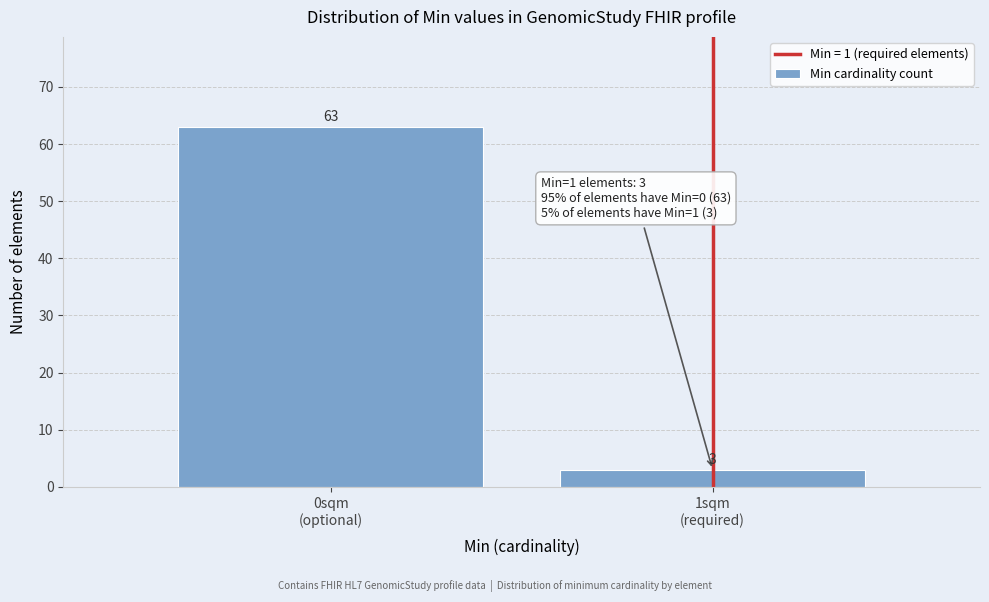

Reading left to right, transcribe all the data shown in this chart.

63	3